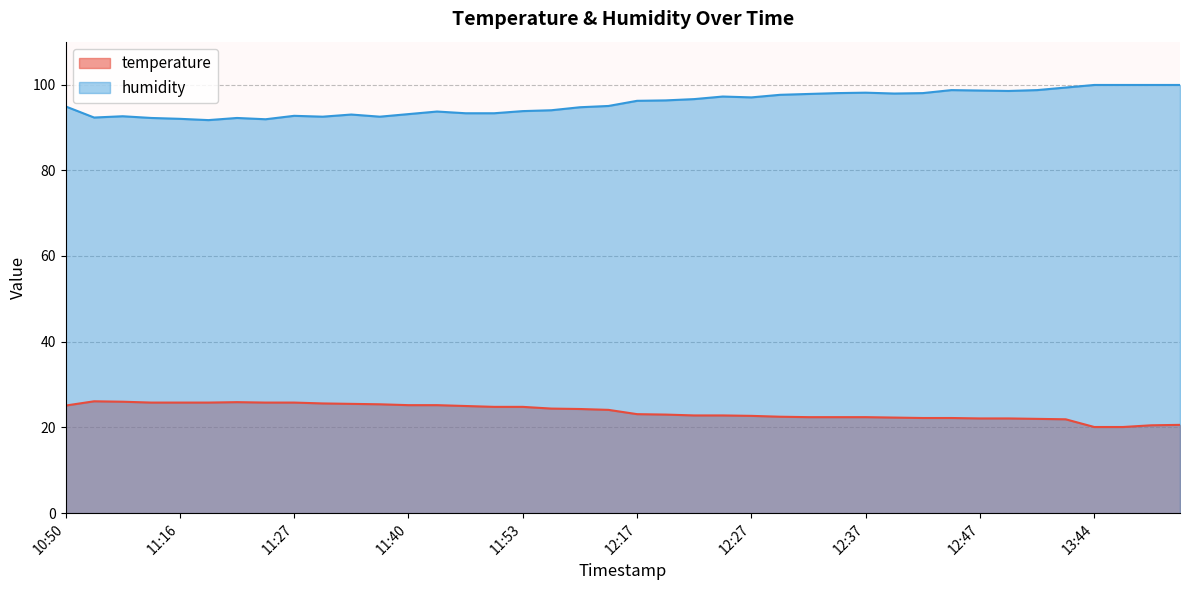

Rank the series by their average value, from highest to lowest.

humidity, temperature